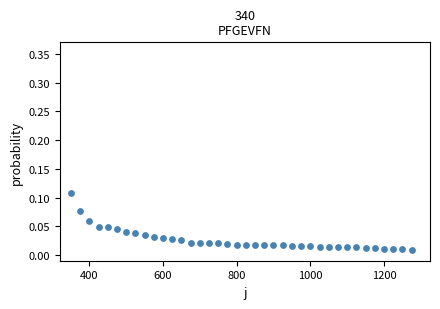

What is the range of X values (max minus min)?

925.0